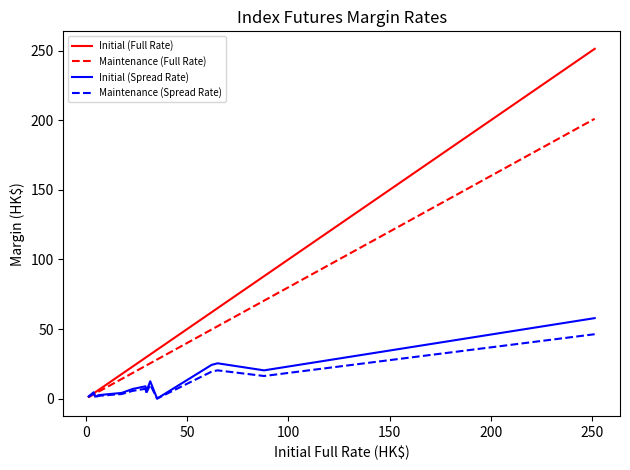

True or false: Maintenance (Spread Rate) has more than 1 interior local peaks.

True